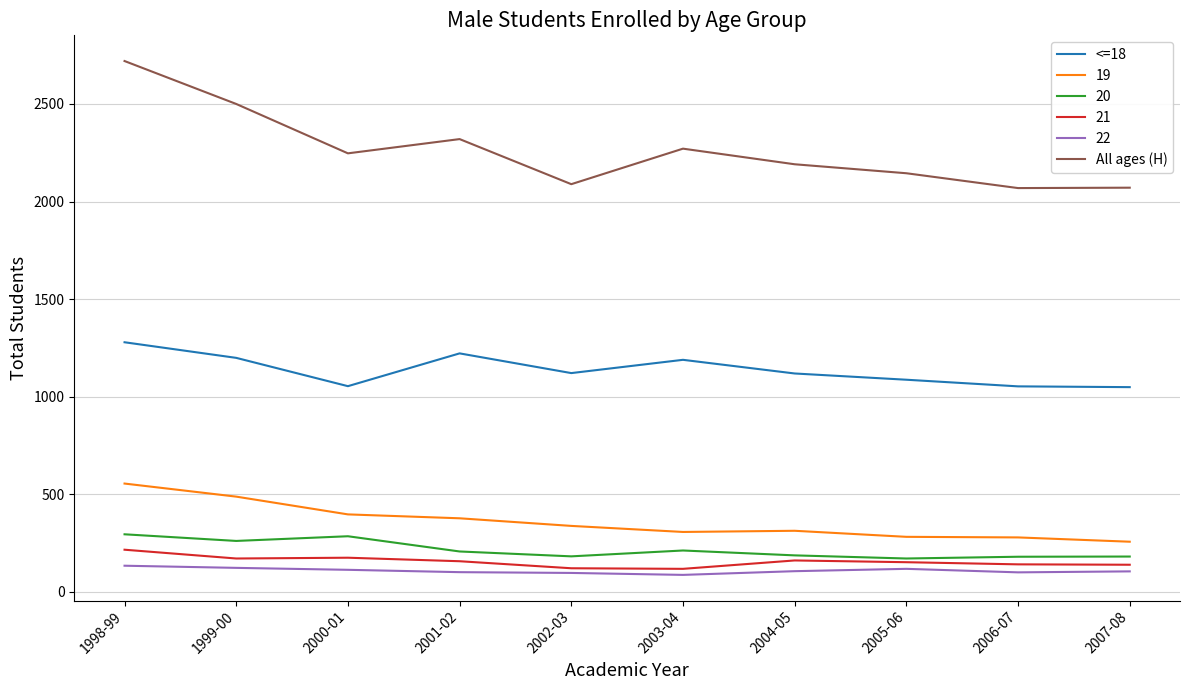

True or false: All ages (H) and 21 intersect in this chart.

False